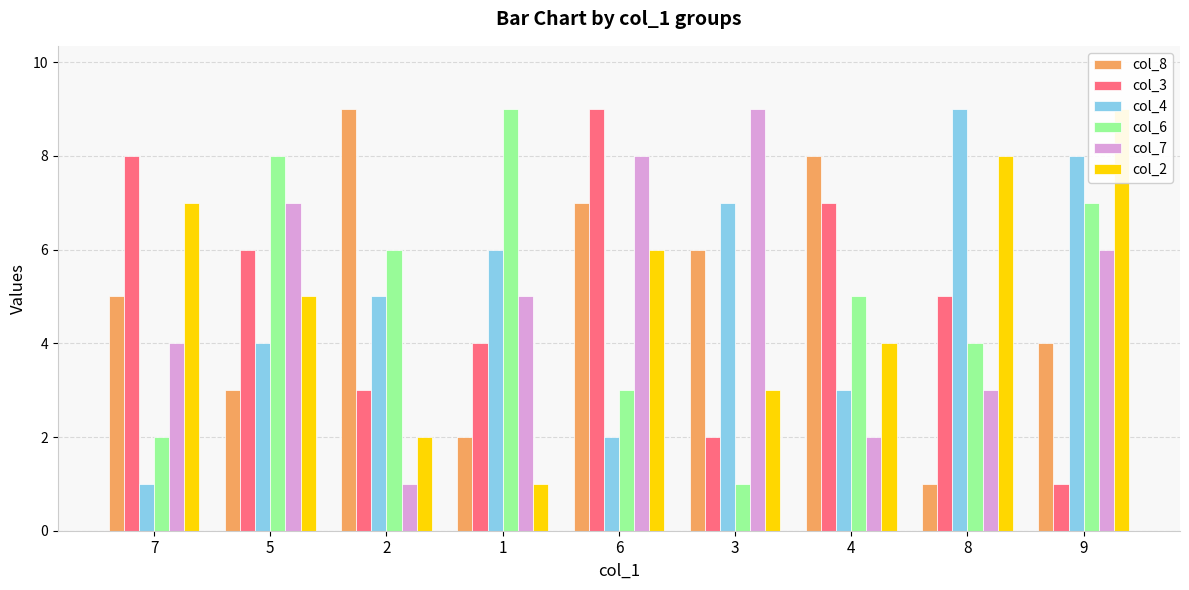

Which has a higher value, 3 or 7?

3